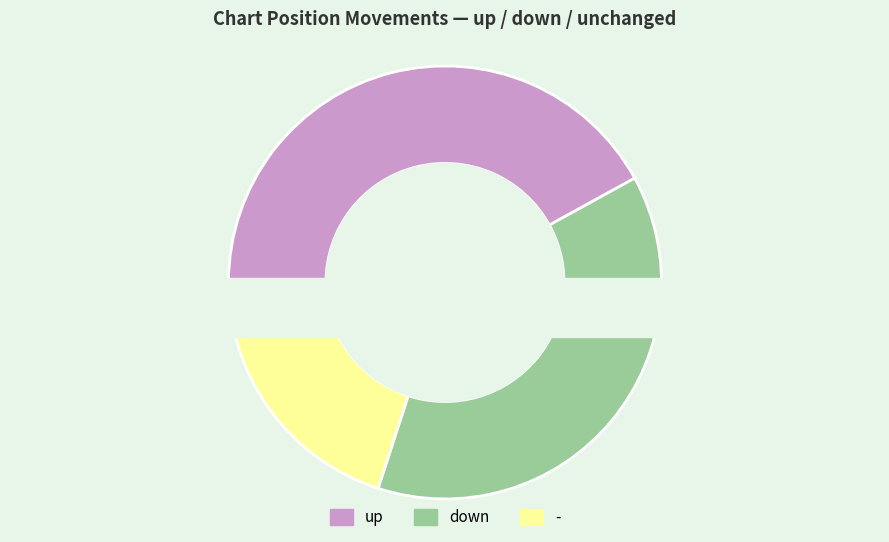

How much of the chart is everything except down?

62.0%